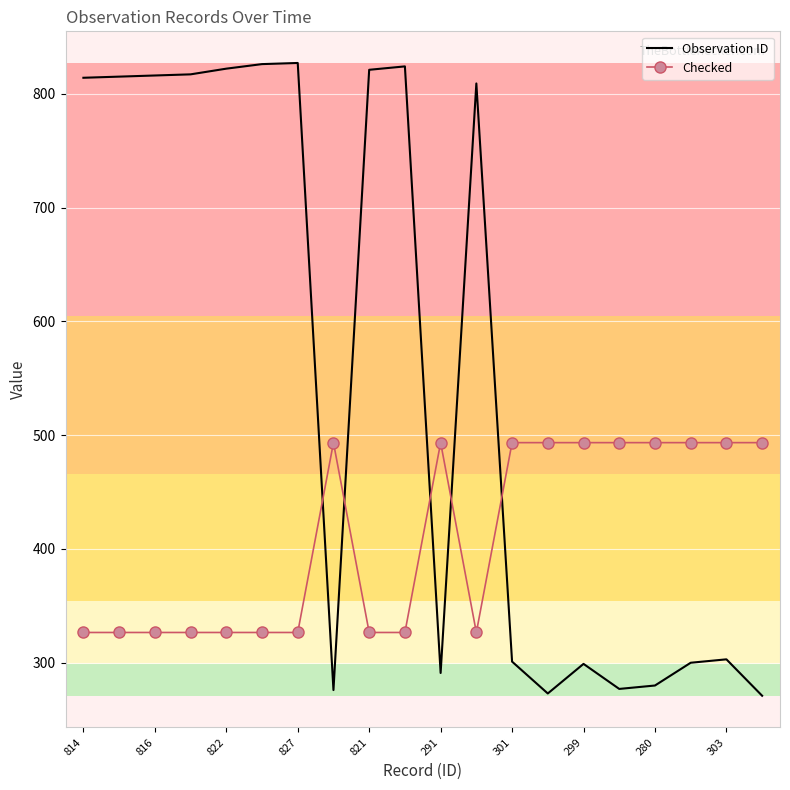

What is the difference between the maximum and minimum values in the Checked series?

166.8